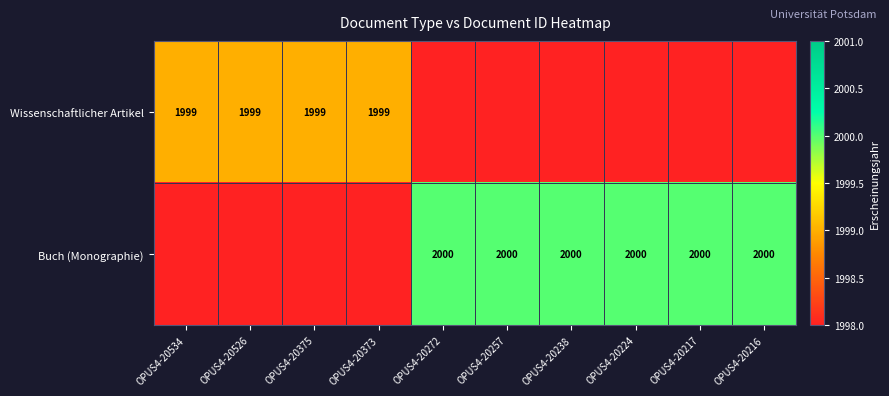

The Buch (Monographie) series shows 468 at OPUS4-20216. True or false?

False